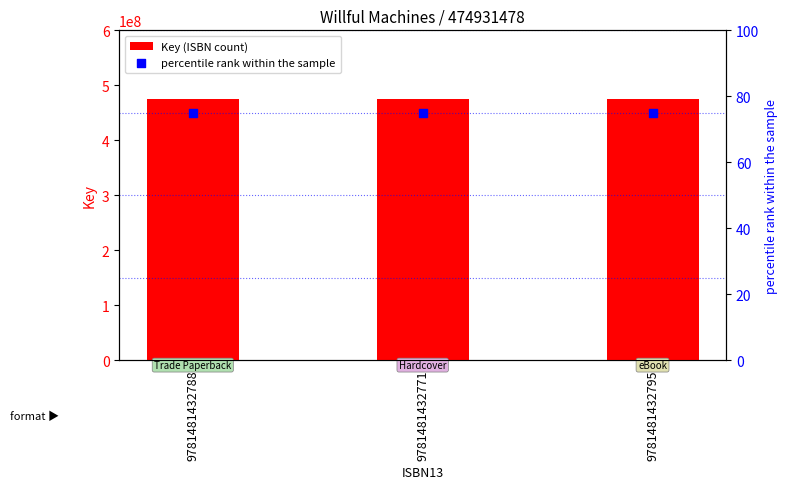

What are all the series names shown in the legend?

Key (ISBN count), percentile rank within the sample